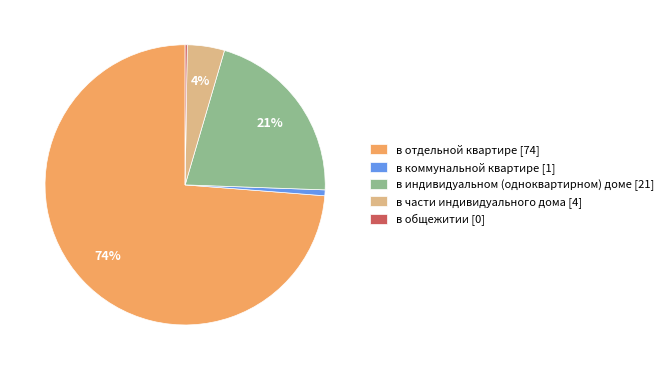

Between в отдельной квартире [74] and в коммунальной квартире [1], which is larger?

в отдельной квартире [74]